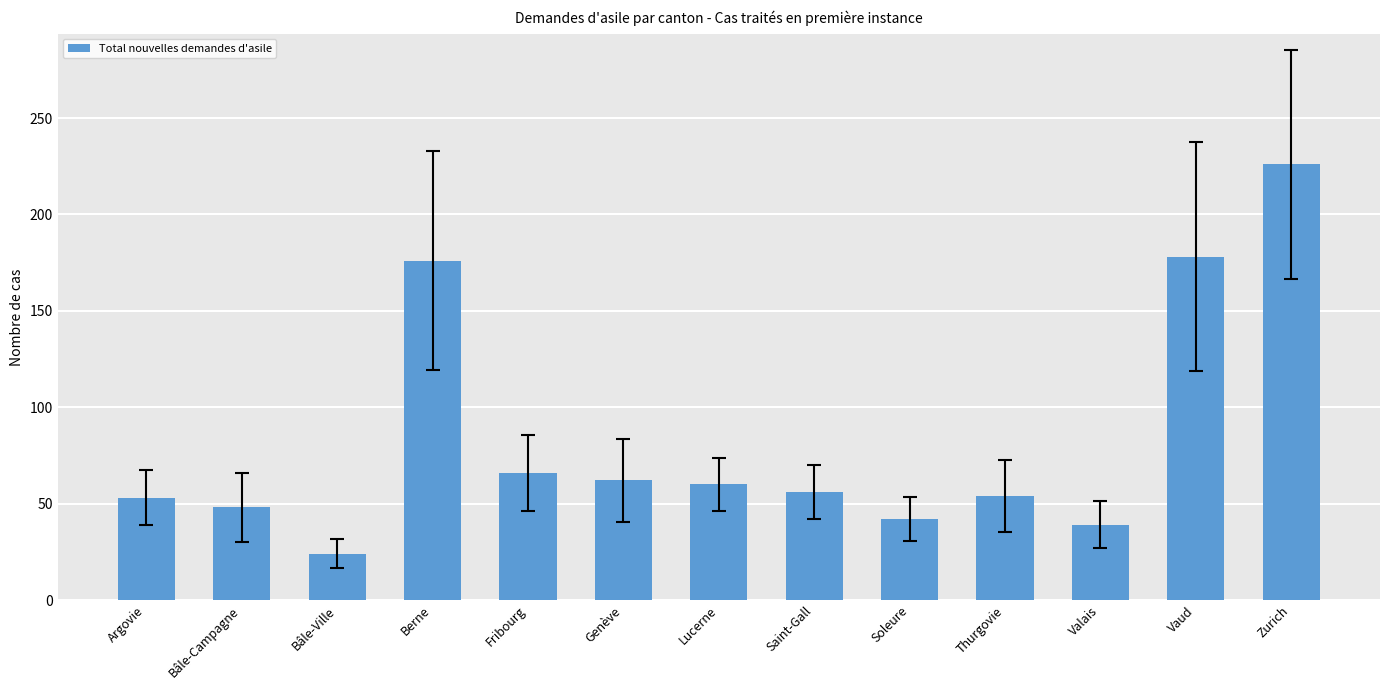

What value does the data have at Vaud, to the nearest 10?

180